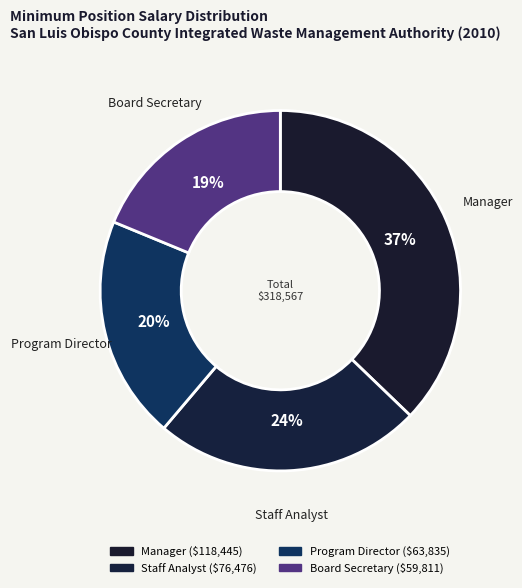

Rank the categories by value from lowest to highest.

Board Secretary, Program Director, Staff Analyst, Manager